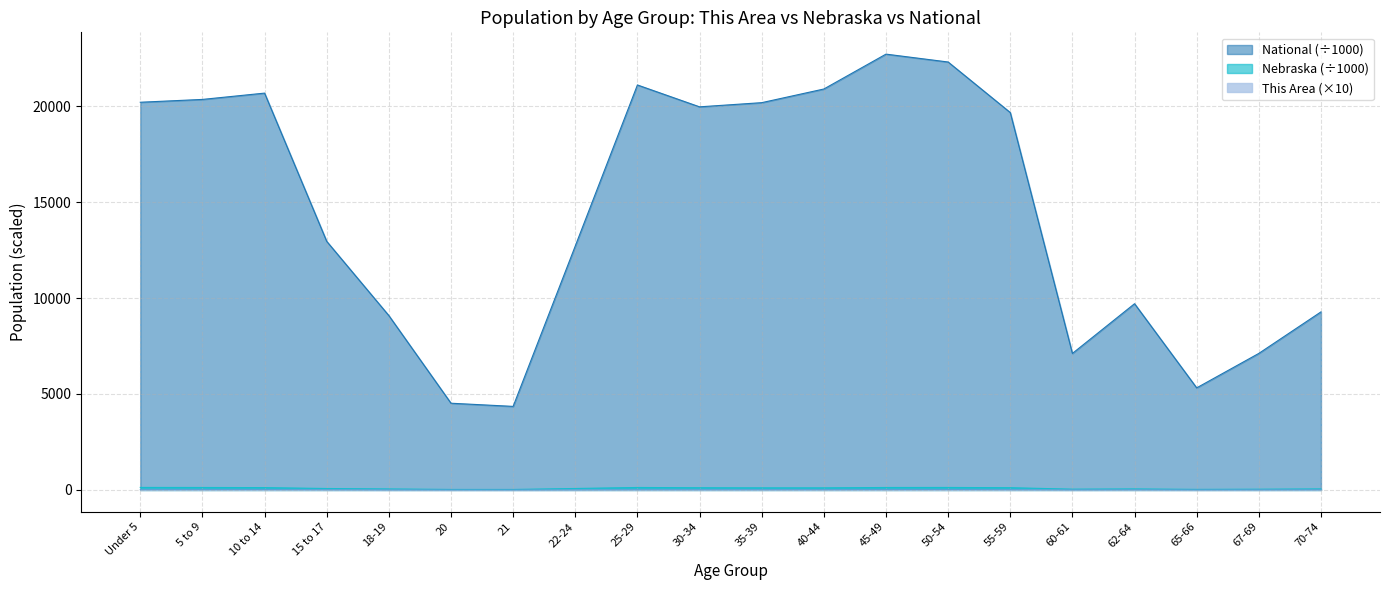

Reading left to right, list all the values displayed in this chart.

This Area: Under 5=16.6	5 to 9=18.1	10 to 14=19.1	15 to 17=11.9	18-19=4.1	20=2.0	21=1.2	22-24=5.7	25-29=12.6	30-34=12.3	35-39=12.7	40-44=14.6	45-49=18.7	50-54=20.8	55-59=14.6	60-61=4.9	62-64=8.7	65-66=3.7	67-69=6.4	70-74=9.5
Nebraska: Under 5=131.9	5 to 9=128.9	10 to 14=122.7	15 to 17=75.7	18-19=53.3	20=26.9	21=25.7	22-24=76.7	25-29=129.1	30-34=116.1	35-39=110.4	40-44=110.5	45-49=128.5	50-54=130.2	55-59=117.7	60-61=41.7	62-64=53.8	65-66=29.6	67-69=39.2	70-74=54.3
National: Under 5=20201.4	5 to 9=20348.7	10 to 14=20677.2	15 to 17=12954.3	18-19=9086.1	20=4519.1	21=4354.3	22-24=12712.6	25-29=21101.8	30-34=19962.1	35-39=20179.6	40-44=20891.0	45-49=22708.6	50-54=22298.1	55-59=19664.8	60-61=7113.7	62-64=9704.2	65-66=5319.9	67-69=7115.4	70-74=9278.2